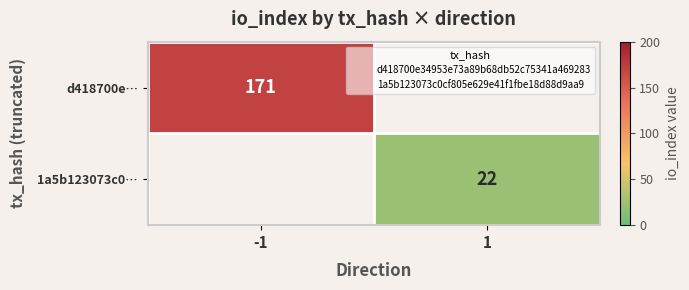

How many distinct data groups are displayed?

2